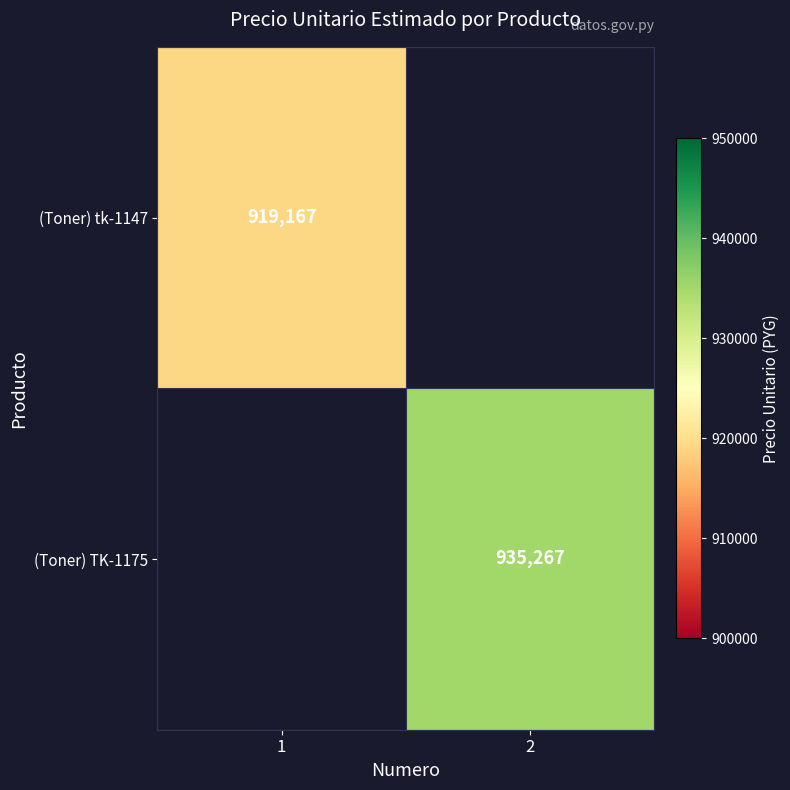

Is it true that (Toner) tk-1147 equals 438910 at 1?

False